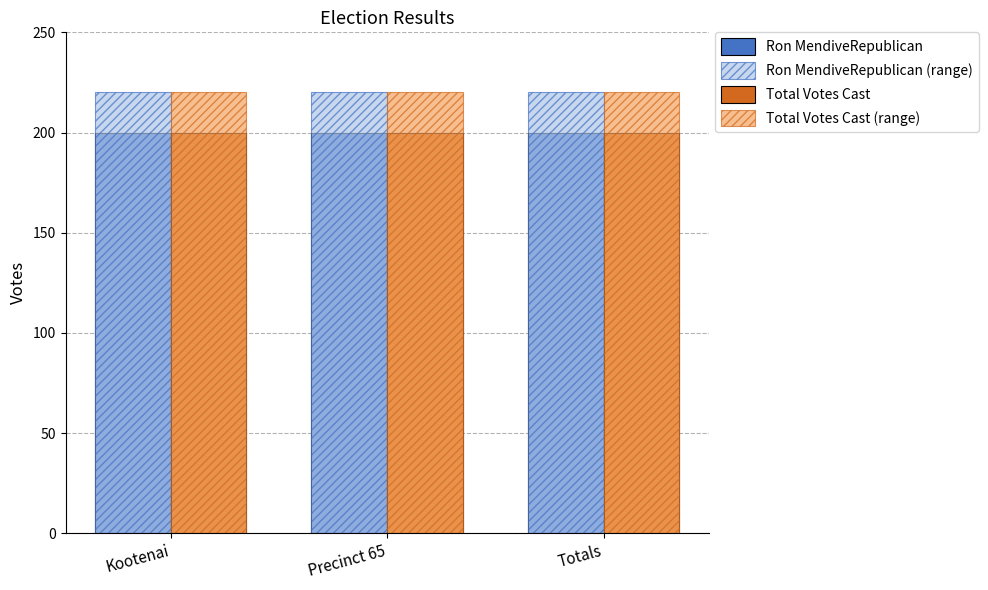

Is the value of Ron MendiveRepublican (range) at Precinct 65 greater than the value of Total Votes Cast at Kootenai?

Yes